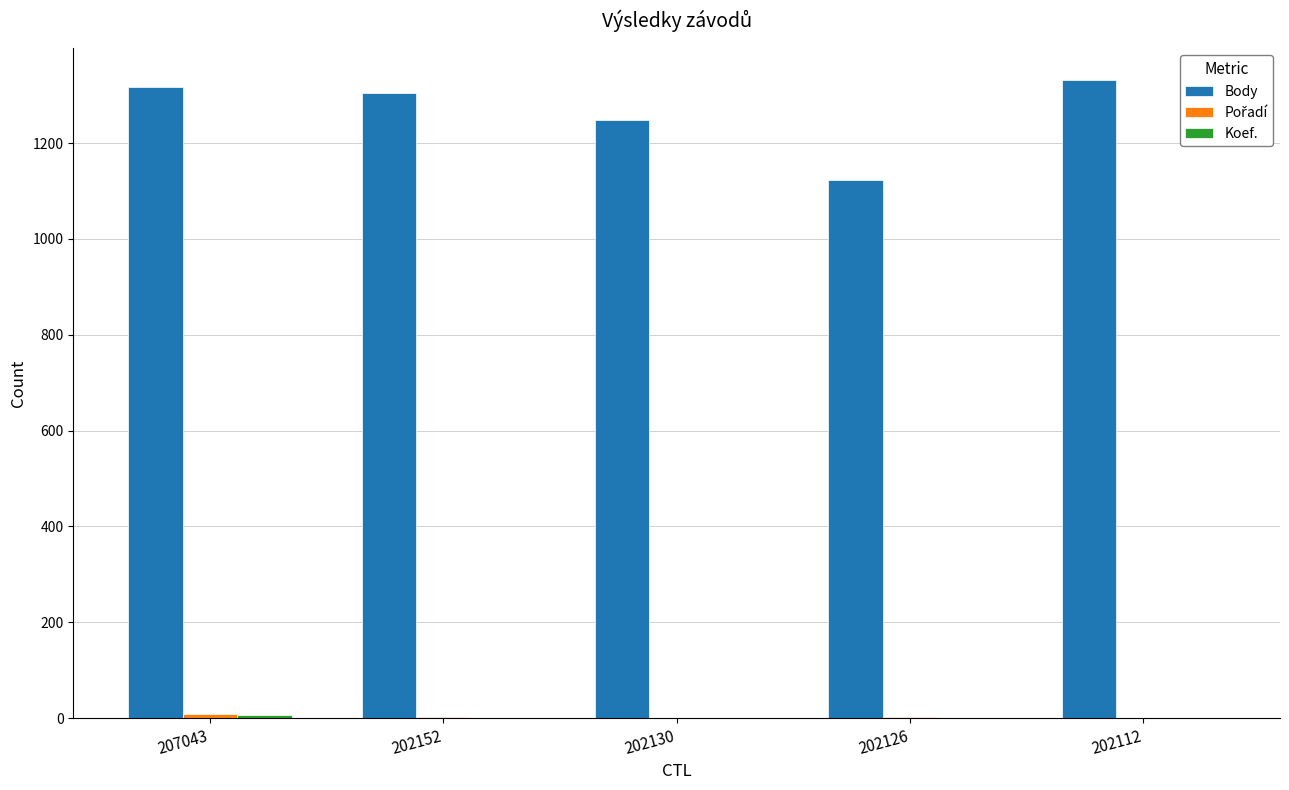

The Body series shows 1122 at 202126. True or false?

True